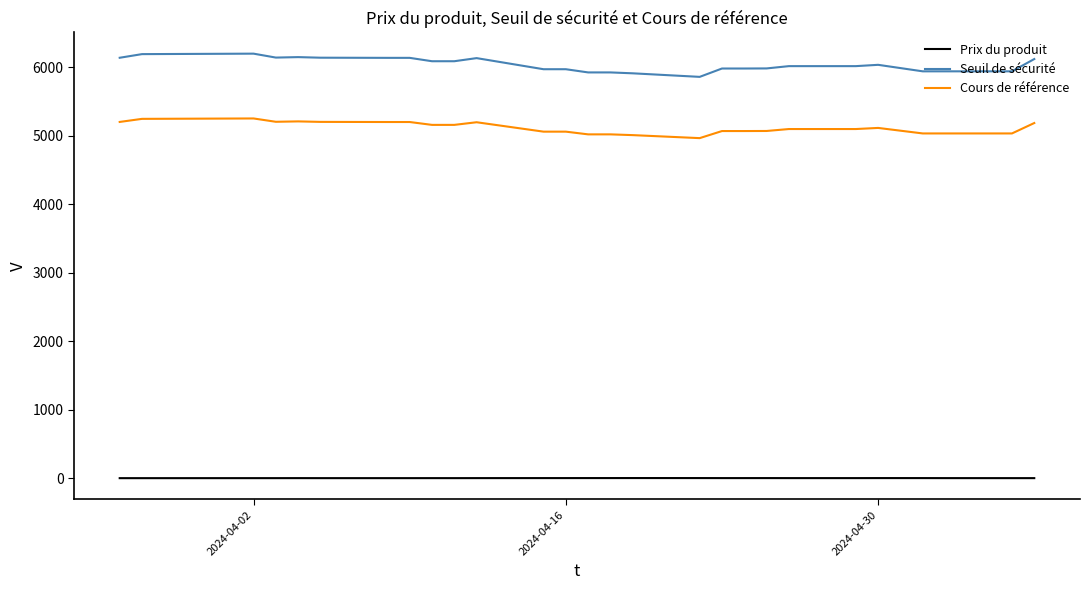

True or false: Prix du produit and Seuil de sécurité intersect in this chart.

False